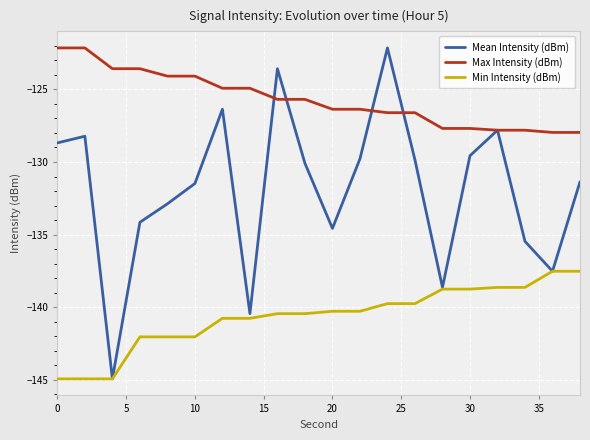

Rank the series by their average value, from highest to lowest.

Max Intensity (dBm), Mean Intensity (dBm), Min Intensity (dBm)